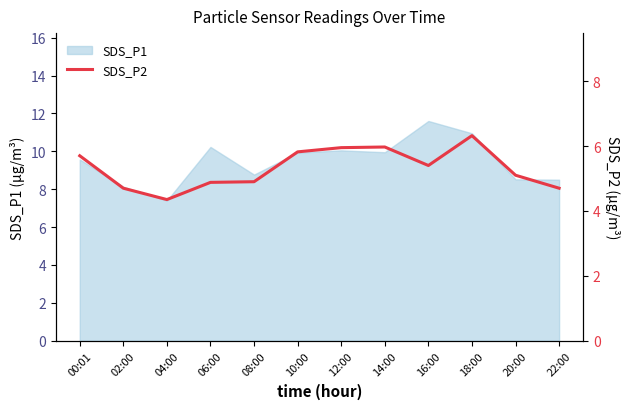

What is the maximum value shown in the chart?

6.3